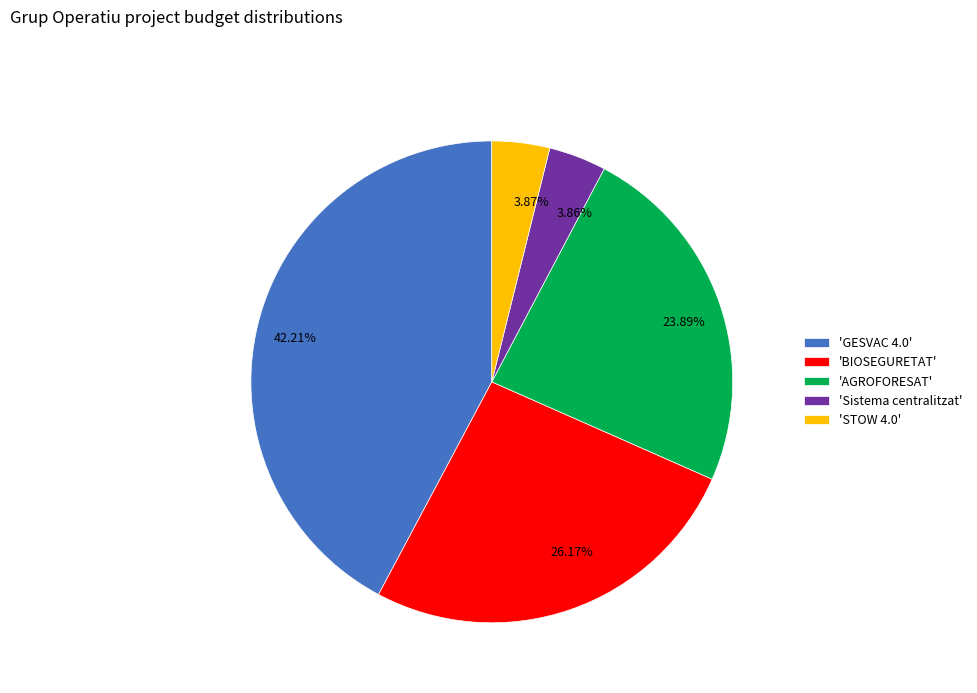

Is there any slice that represents more than half of the pie?

No